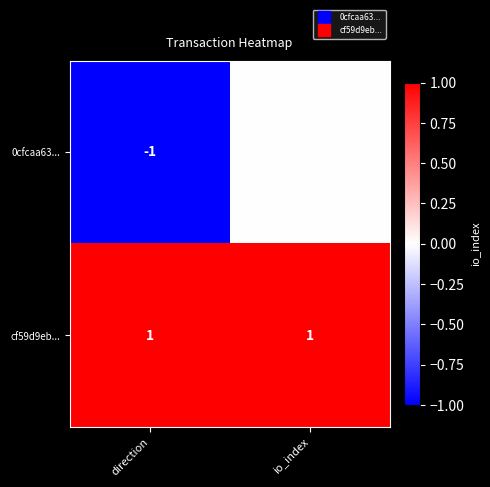

At which category is the sum across all series the highest?

io_index